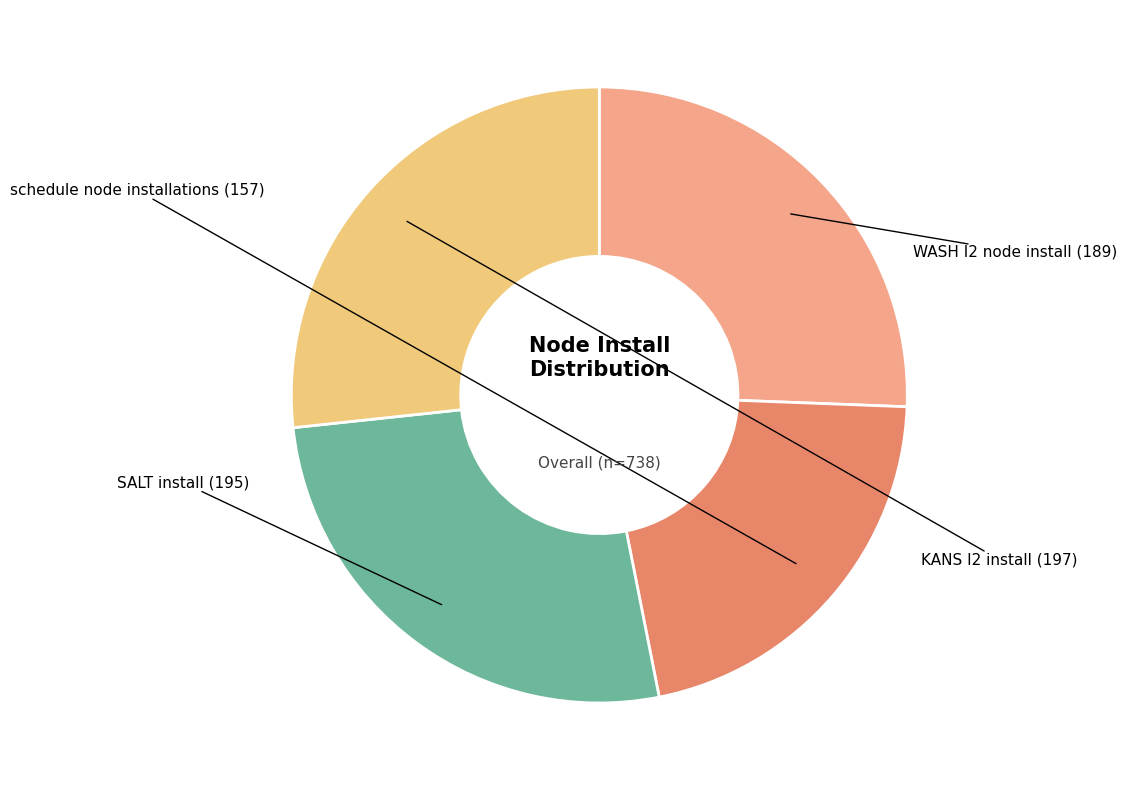

Which category has the biggest portion of the pie?

KANS I2 install